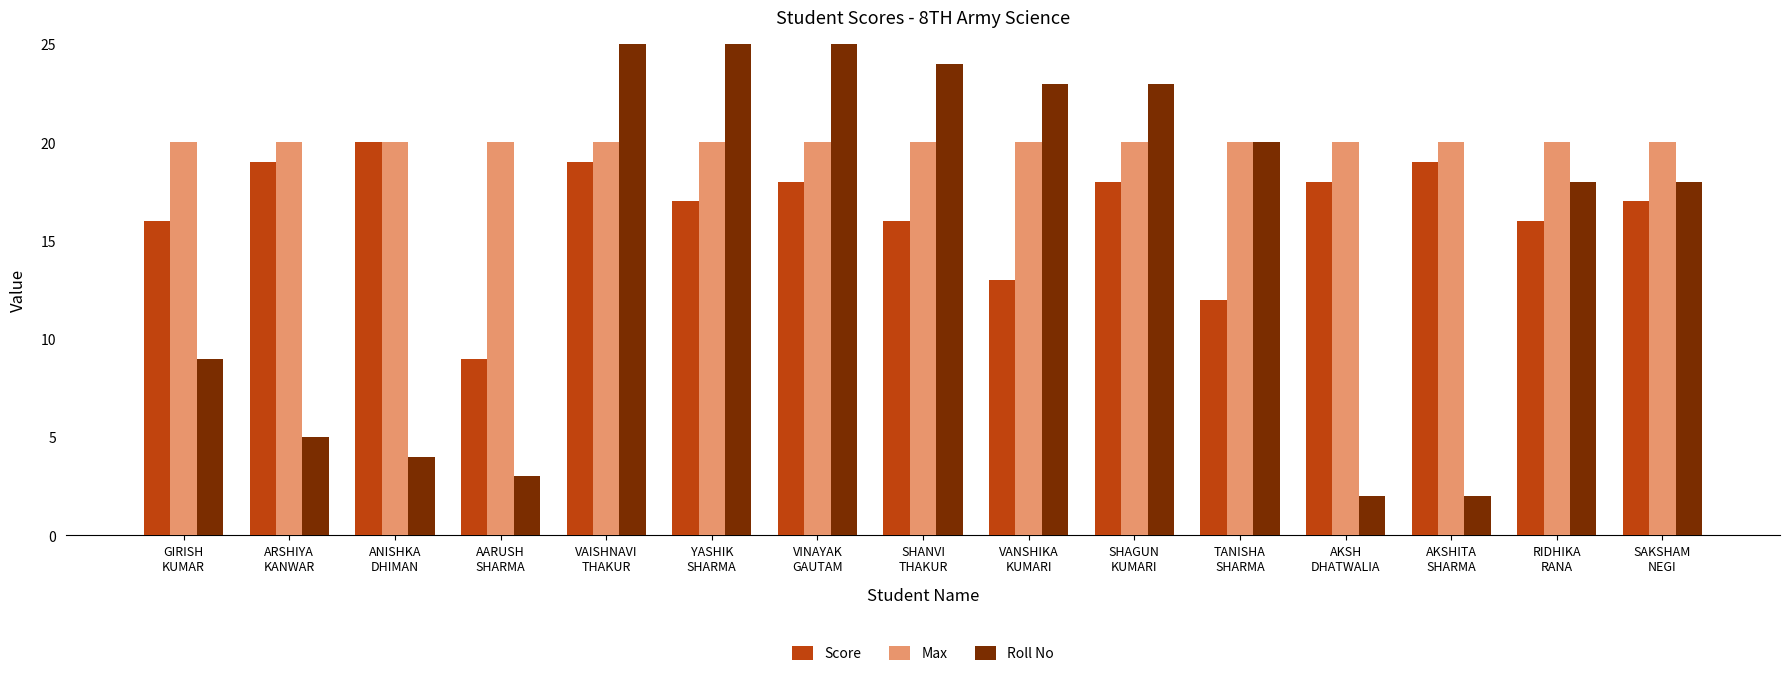

Rank the series at RIDHIKA
RANA from lowest to highest value.

Score, Roll No, Max